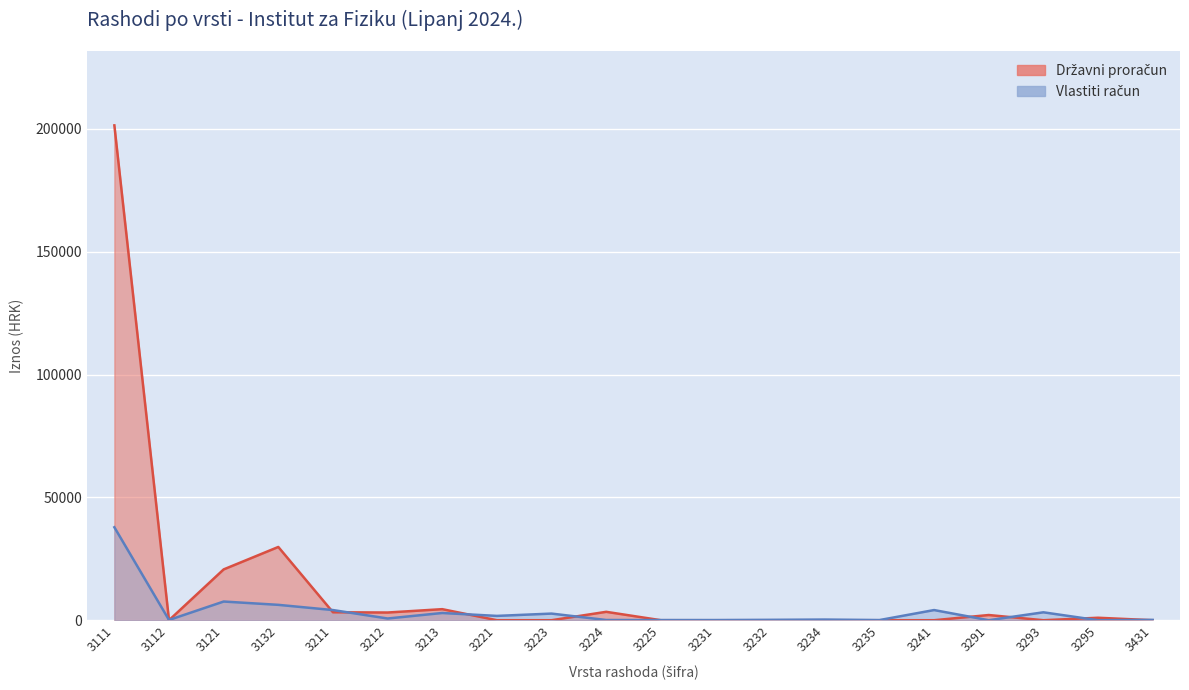

The Državni proračun series shows 0.0 at 3293. True or false?

True